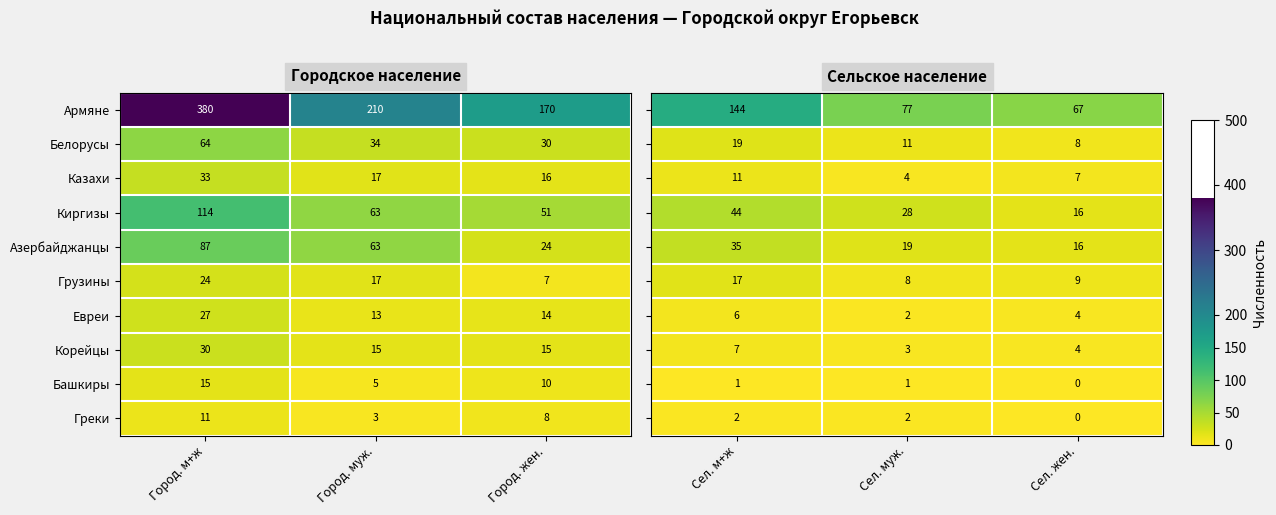

The value of Грузины at Город. муж. is 23. True or false?

False